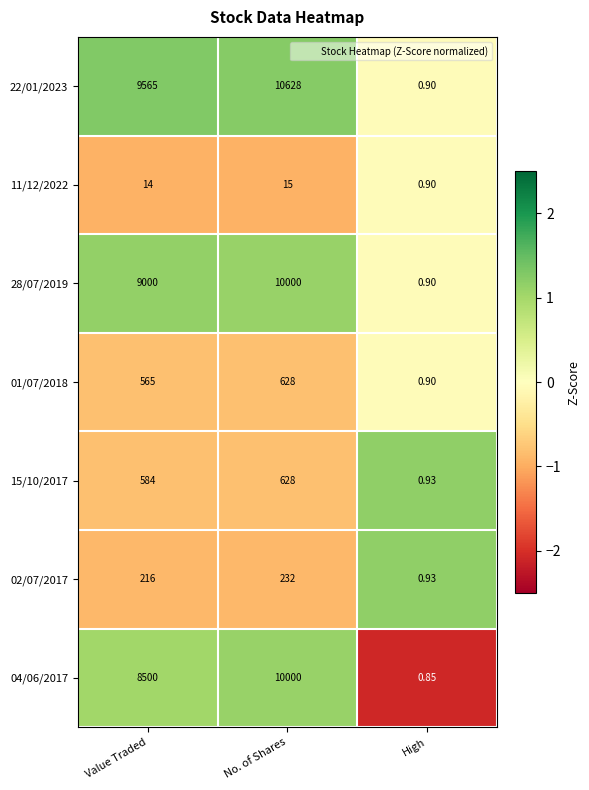

At how many categories does at least one series exceed 0?

3